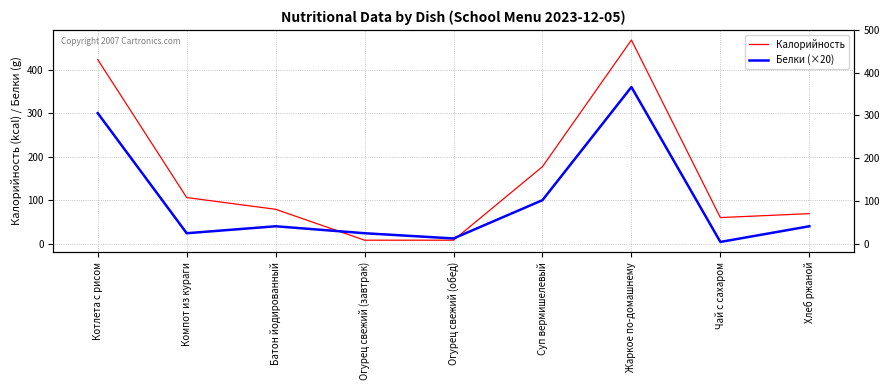

Between Компот из кураги and Хлеб ржаной, which series saw the biggest shift?

Калорийность